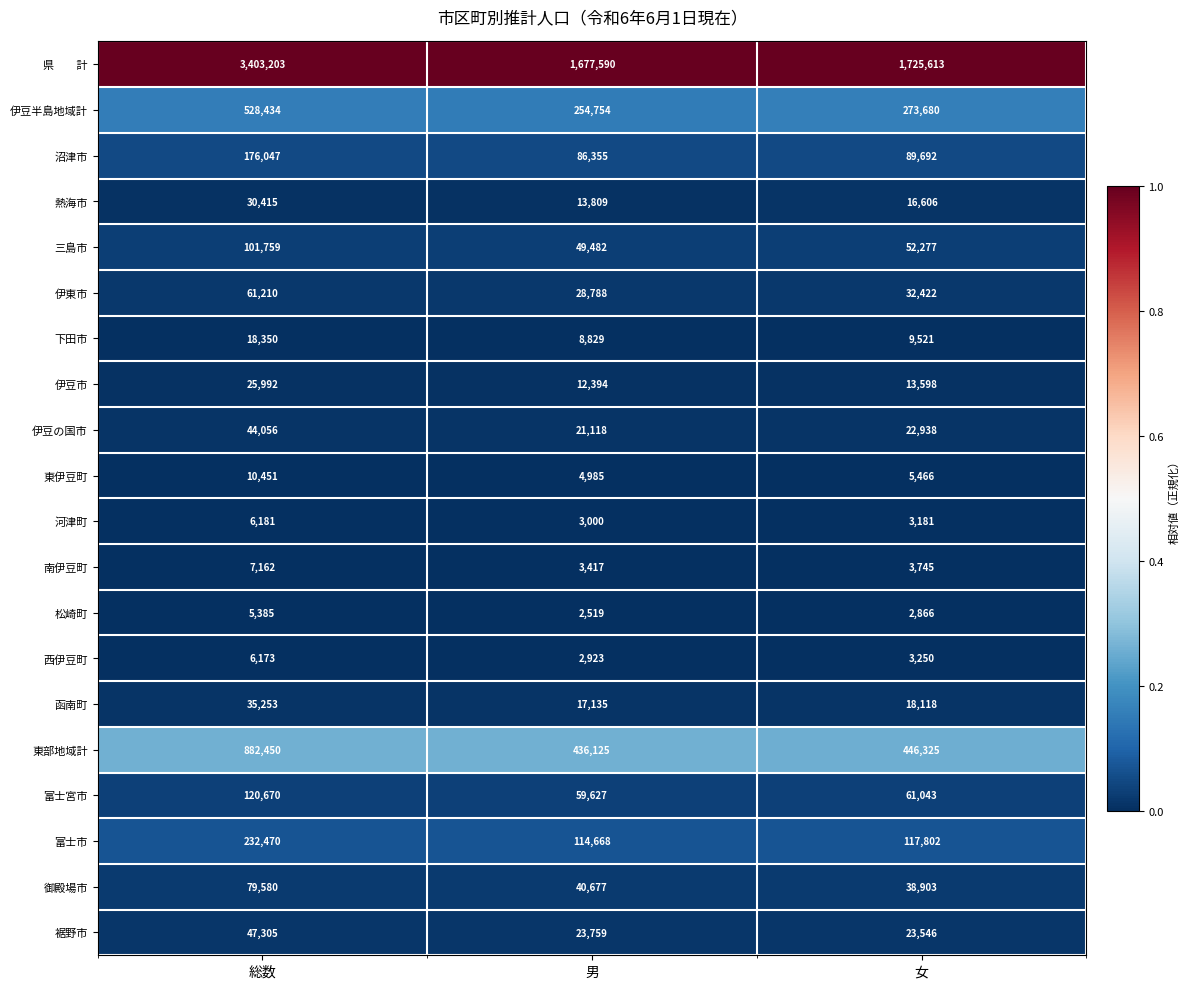

At which category is the sum across all series the highest?

総数